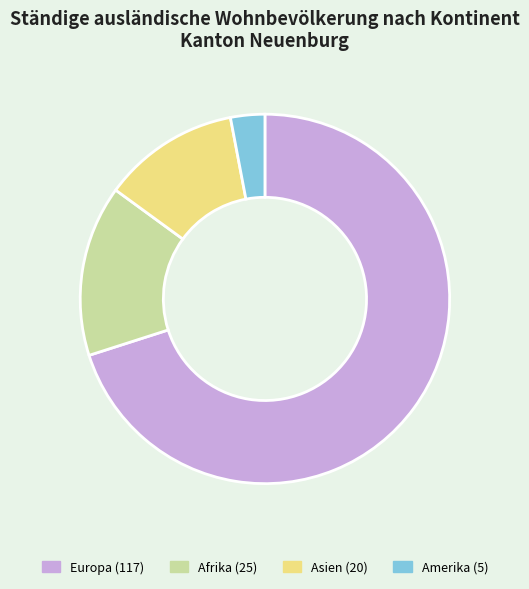

Does any single category account for the majority?

Yes